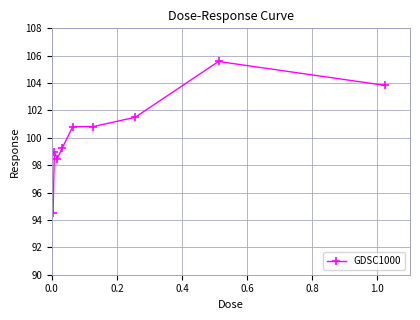

True or false: there are more than 1 points higher than both neighbors.

True